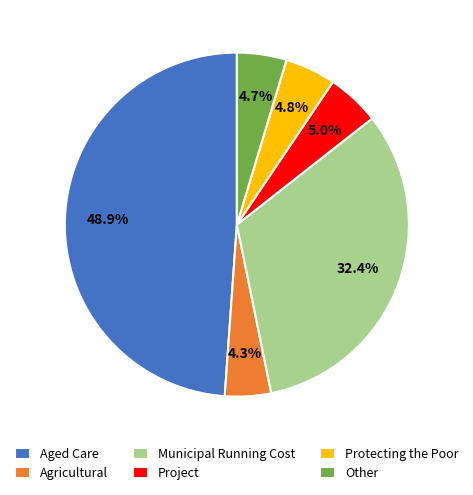

What percentage do Protecting the Poor and Municipal Running Cost together represent?

37.2%